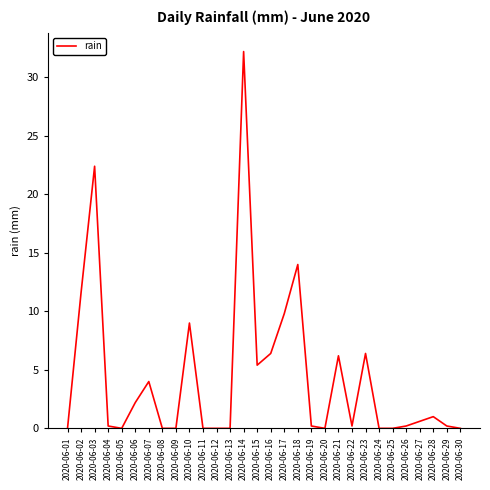

Which category has the highest value across all series?

2020-06-14